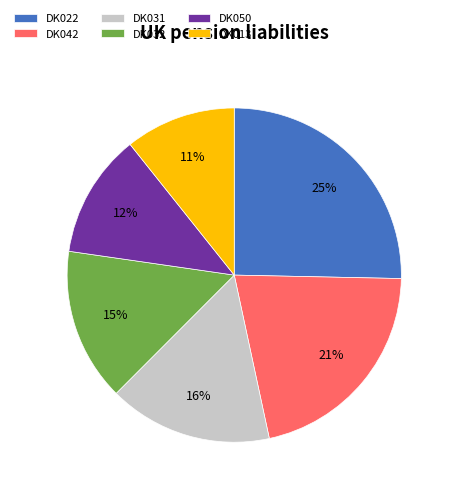

Combined, do DK022 and DK031 account for over 50%?

No